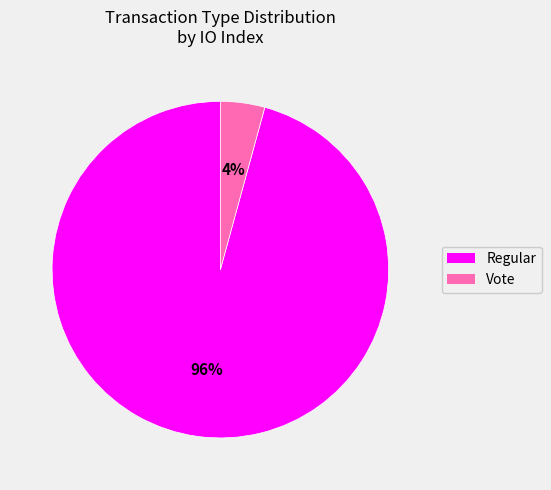

How many slices are in this pie chart?

2